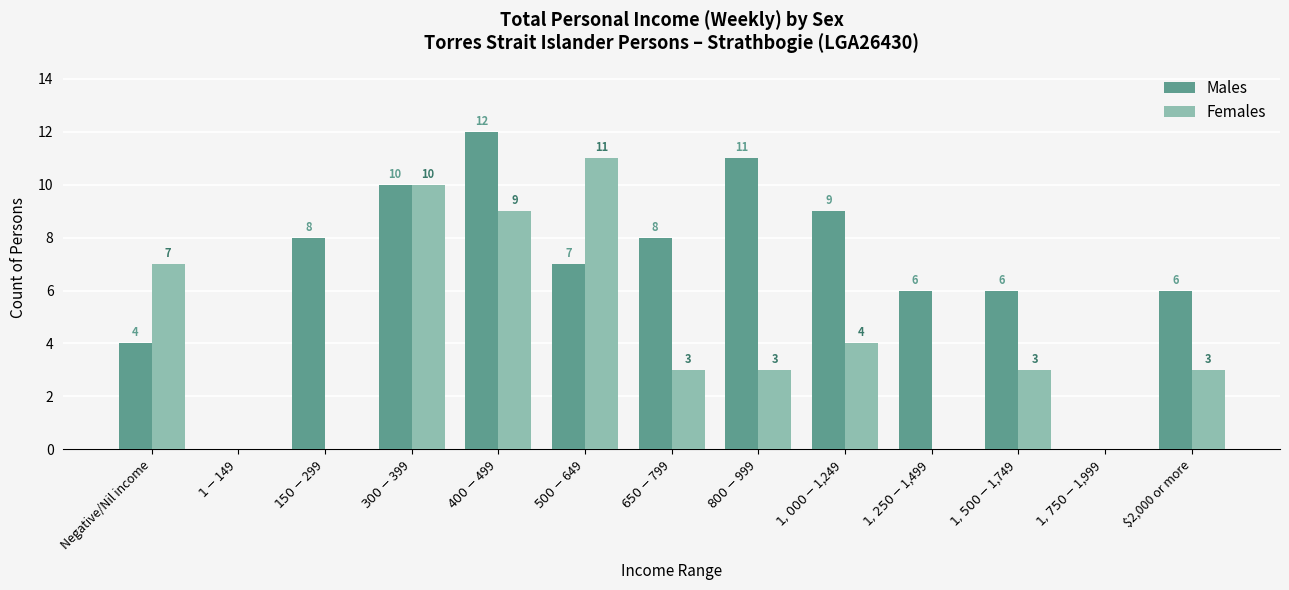

Which series has the largest total across all categories?

Males